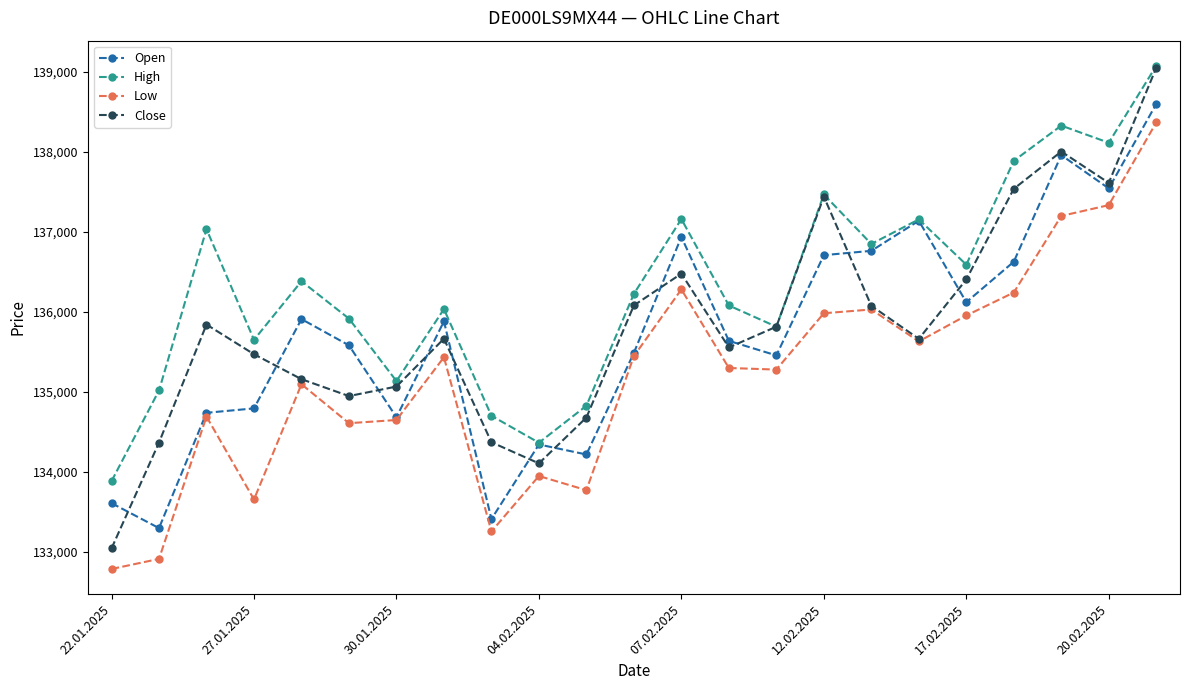

How many values in the Low series are below 135300?

11